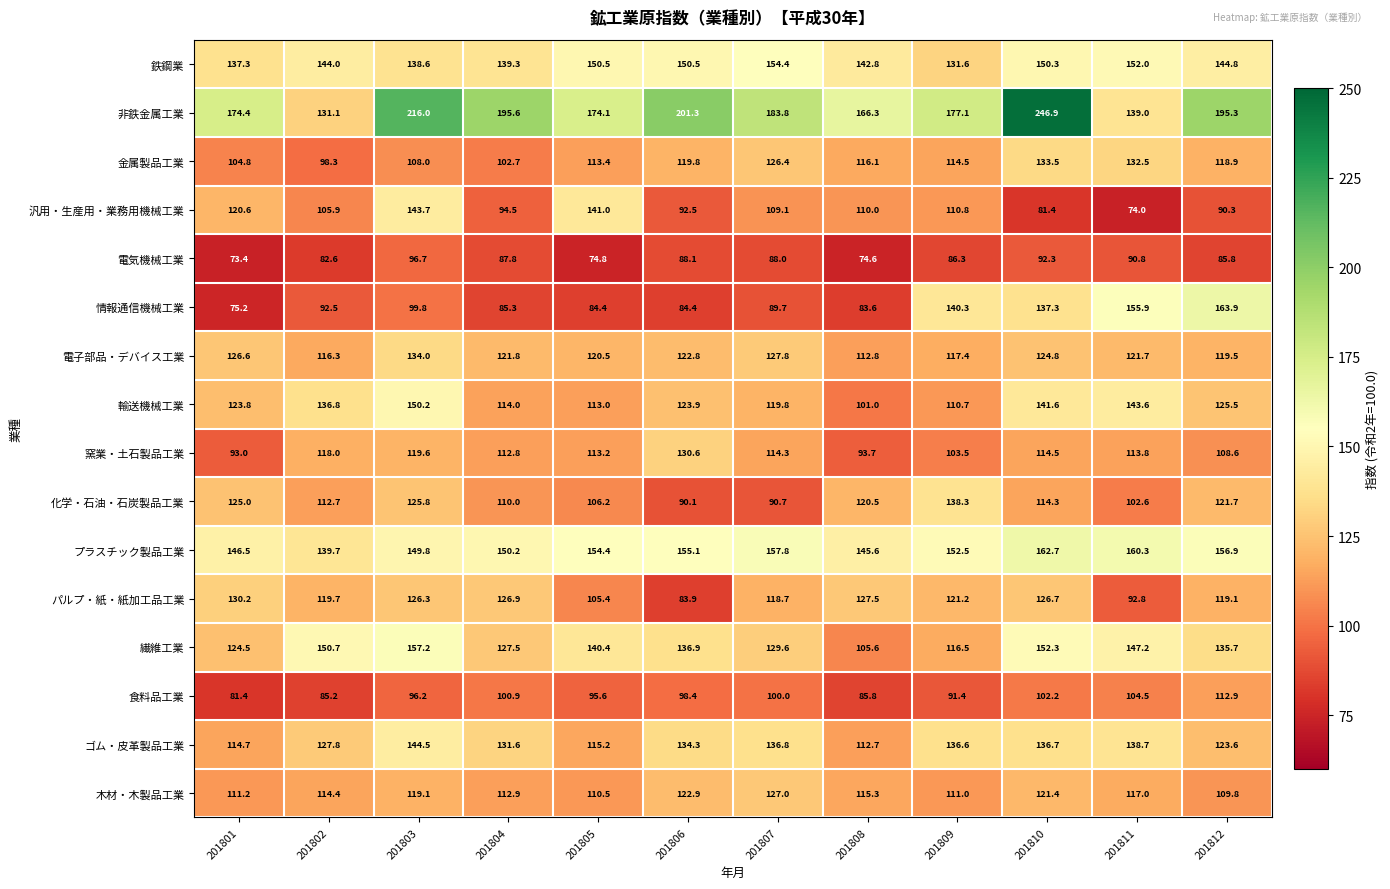

Read the 鉄鋼業 value at 201809.

131.6